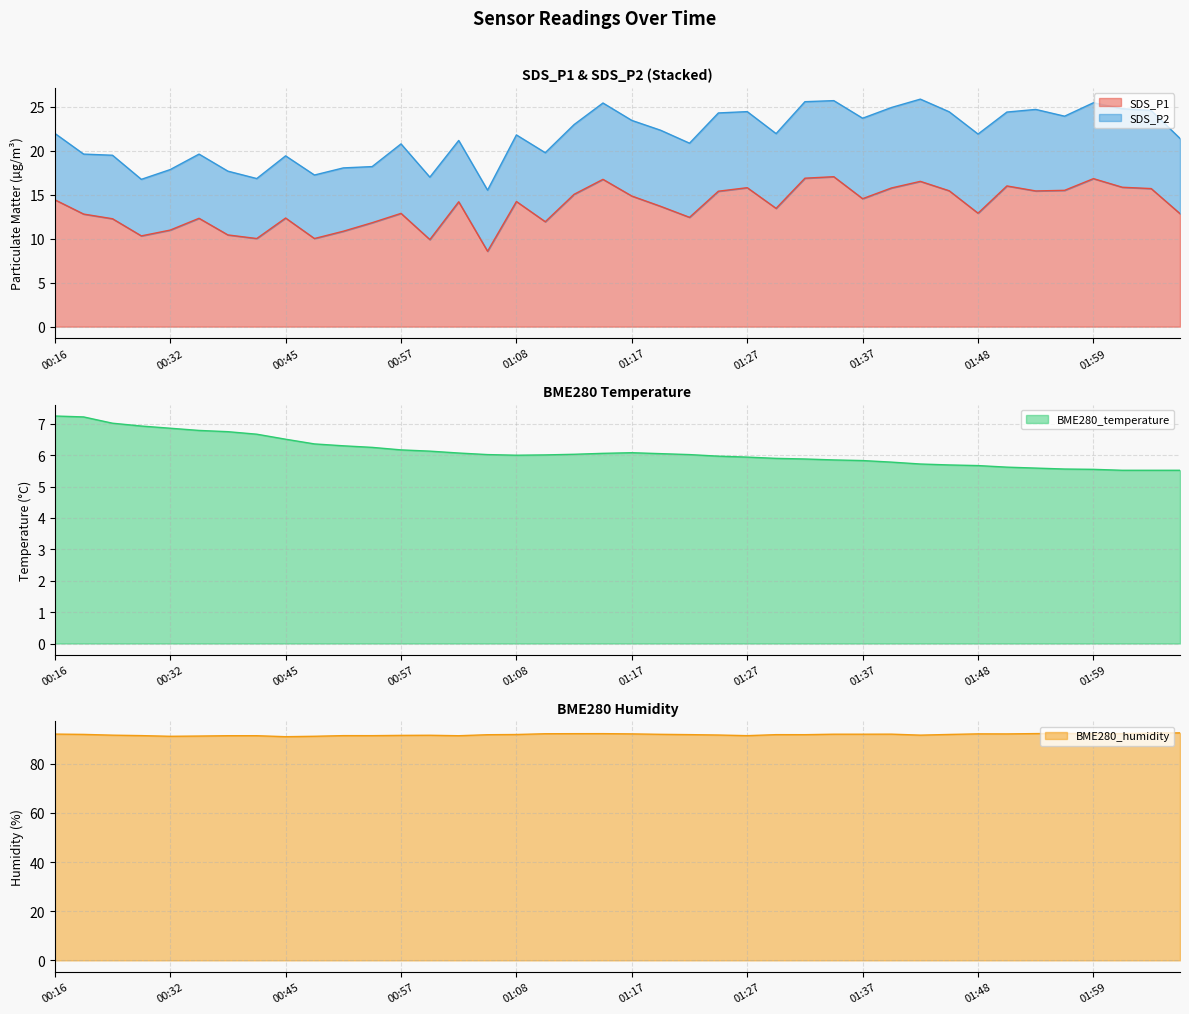

What is the maximum value for SDS_P1?

17.1